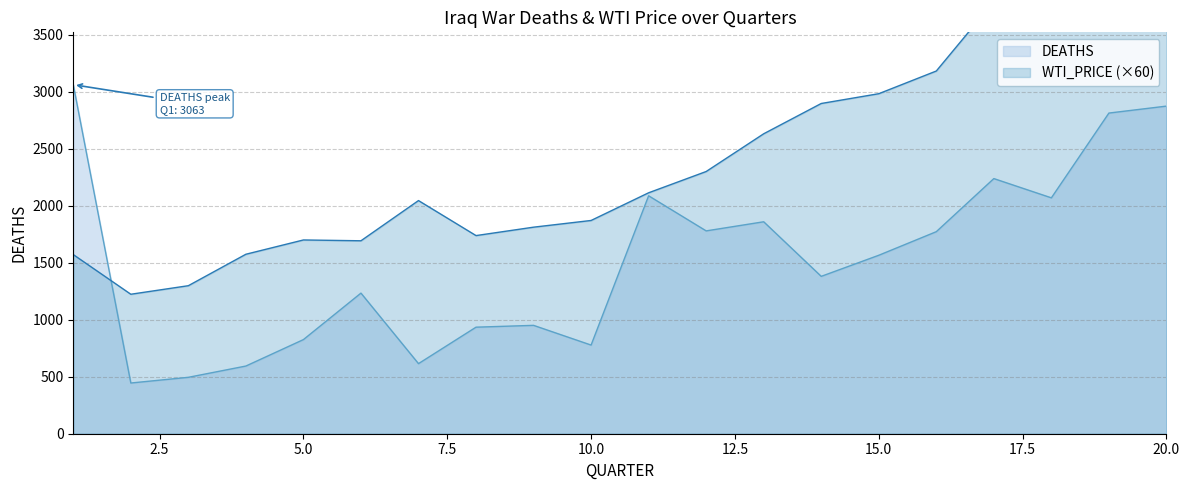

The value of WTI_PRICE at 11 is 2849.9. True or false?

False